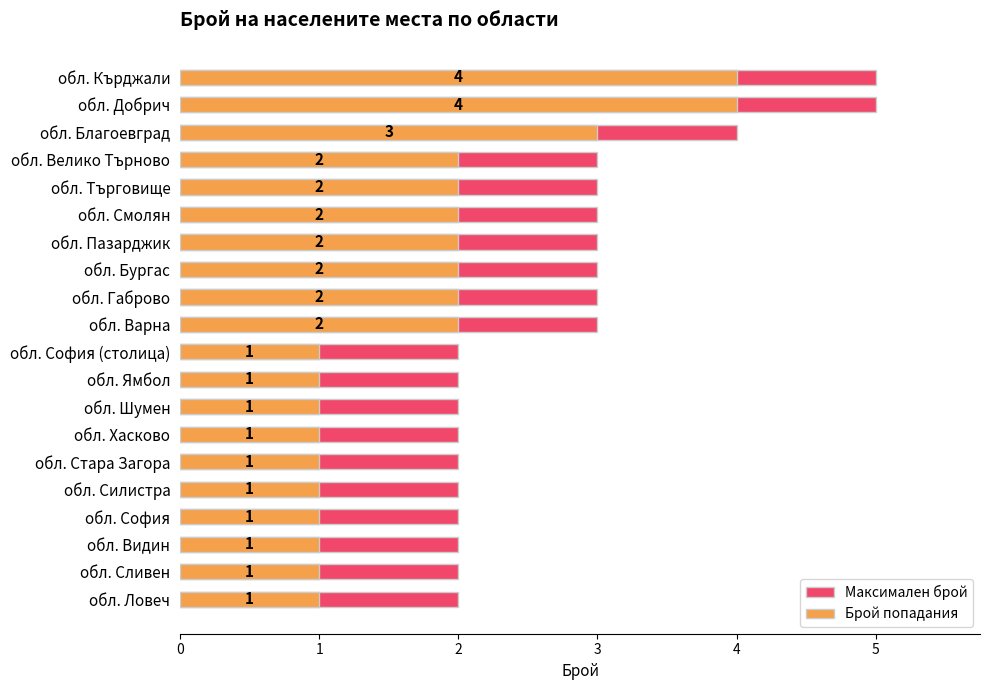

True or false: Брой попадания has a value of 6 at обл. Добрич.

False